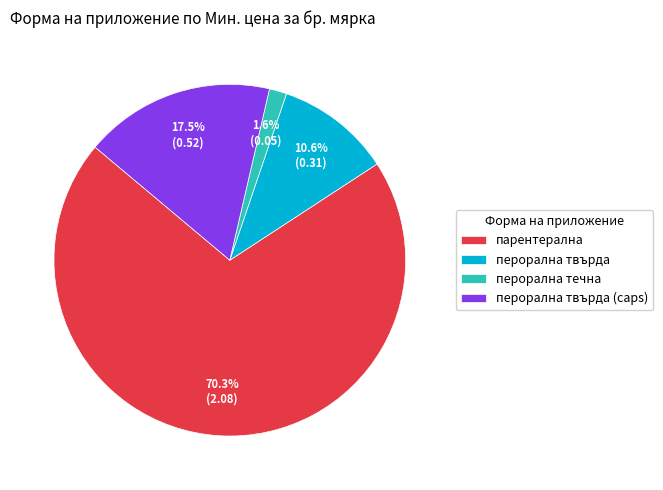

Rank the categories by value from lowest to highest.

перорална течна, перорална твърда, перорална твърда (caps), парентерална